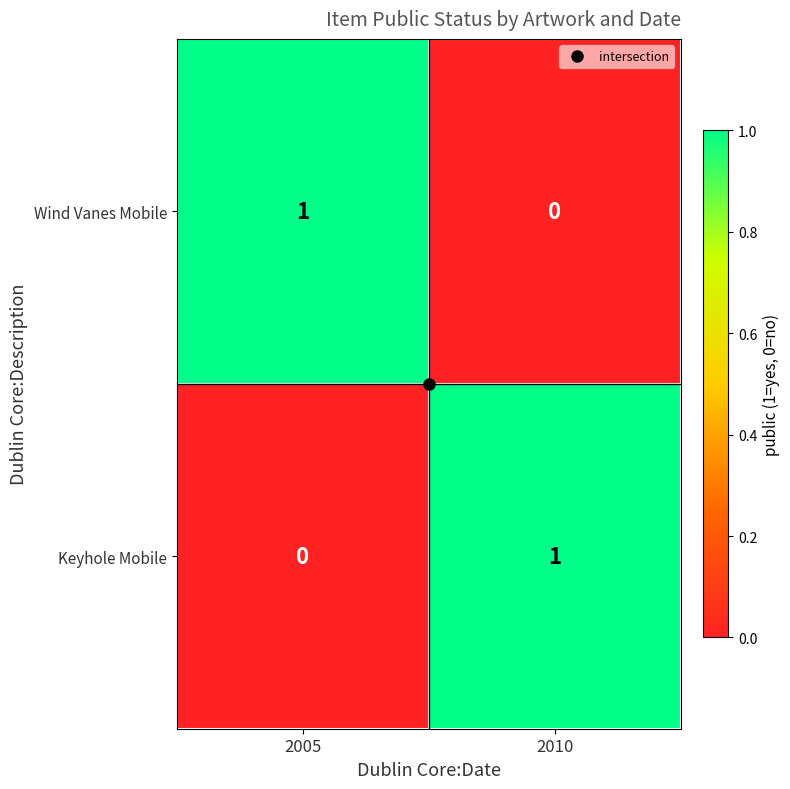

The Wind Vanes Mobile series shows 1 at 2005. True or false?

True